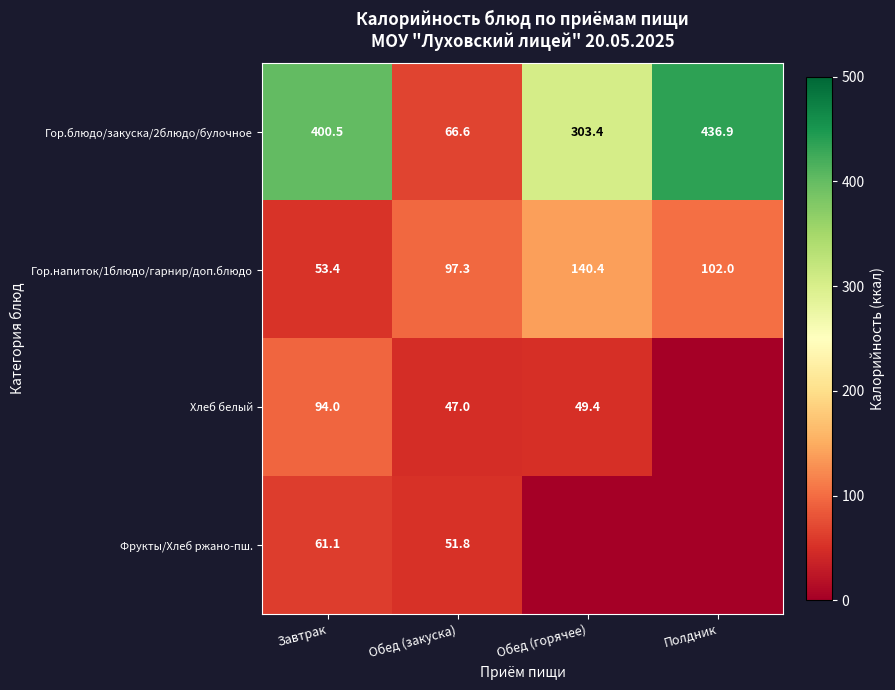

Where is Гор.блюдо/закуска/2блюдо/булочное nearest to the value 251?

Обед (горячее)